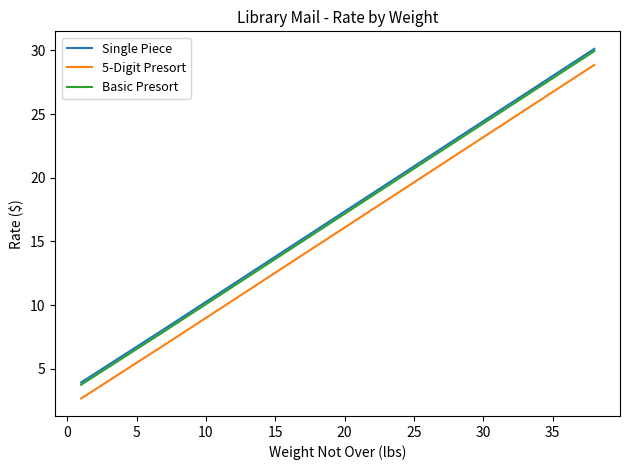

What is the minimum value for Basic Presort?

3.7